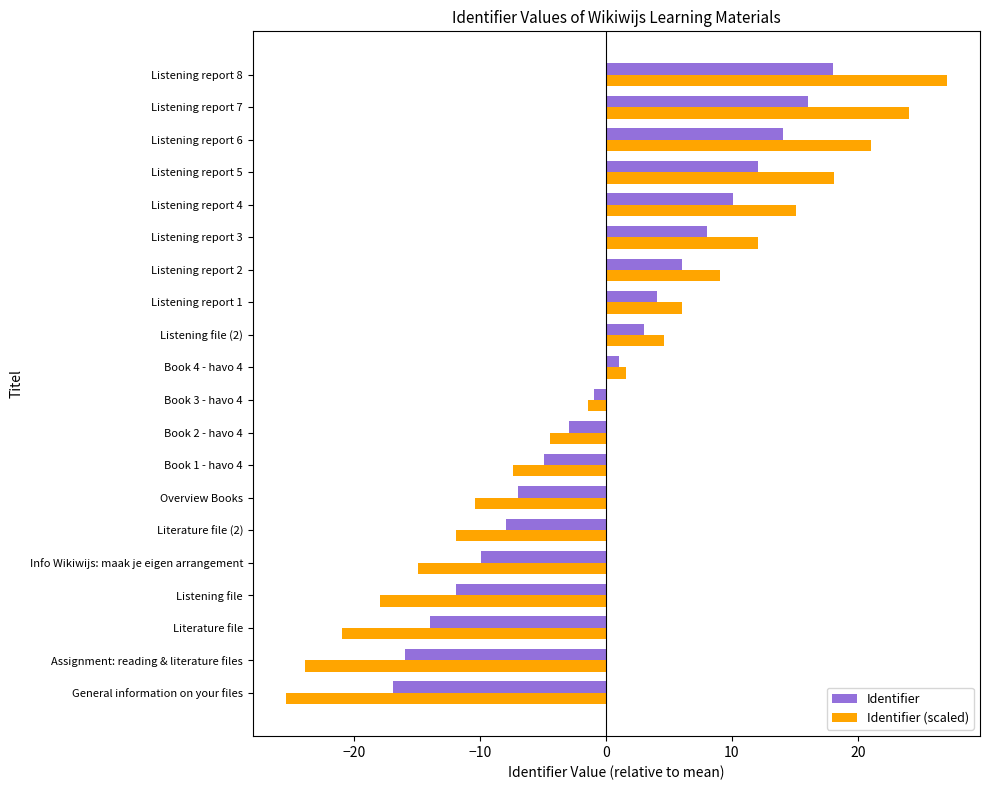

Is it true that Identifier equals 18.0 at Listening report 8?

True